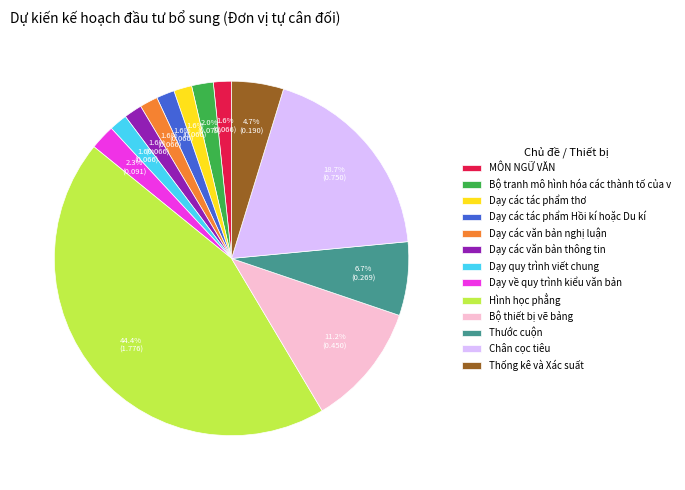

What portion of the pie excludes Bộ thiết bị vẽ bảng?

88.8%